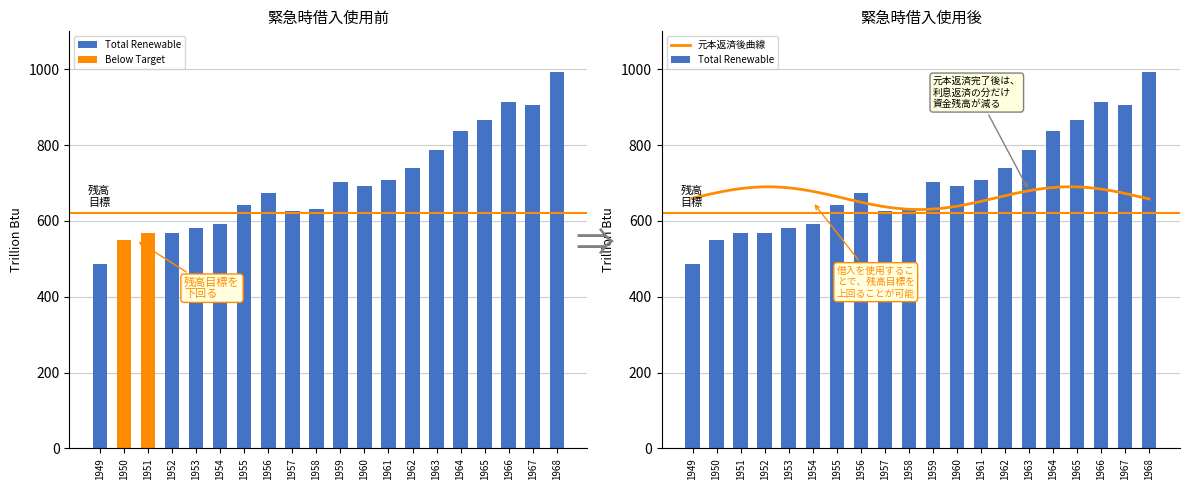

The value of Total Renewable at 1953 is 580.9. True or false?

True